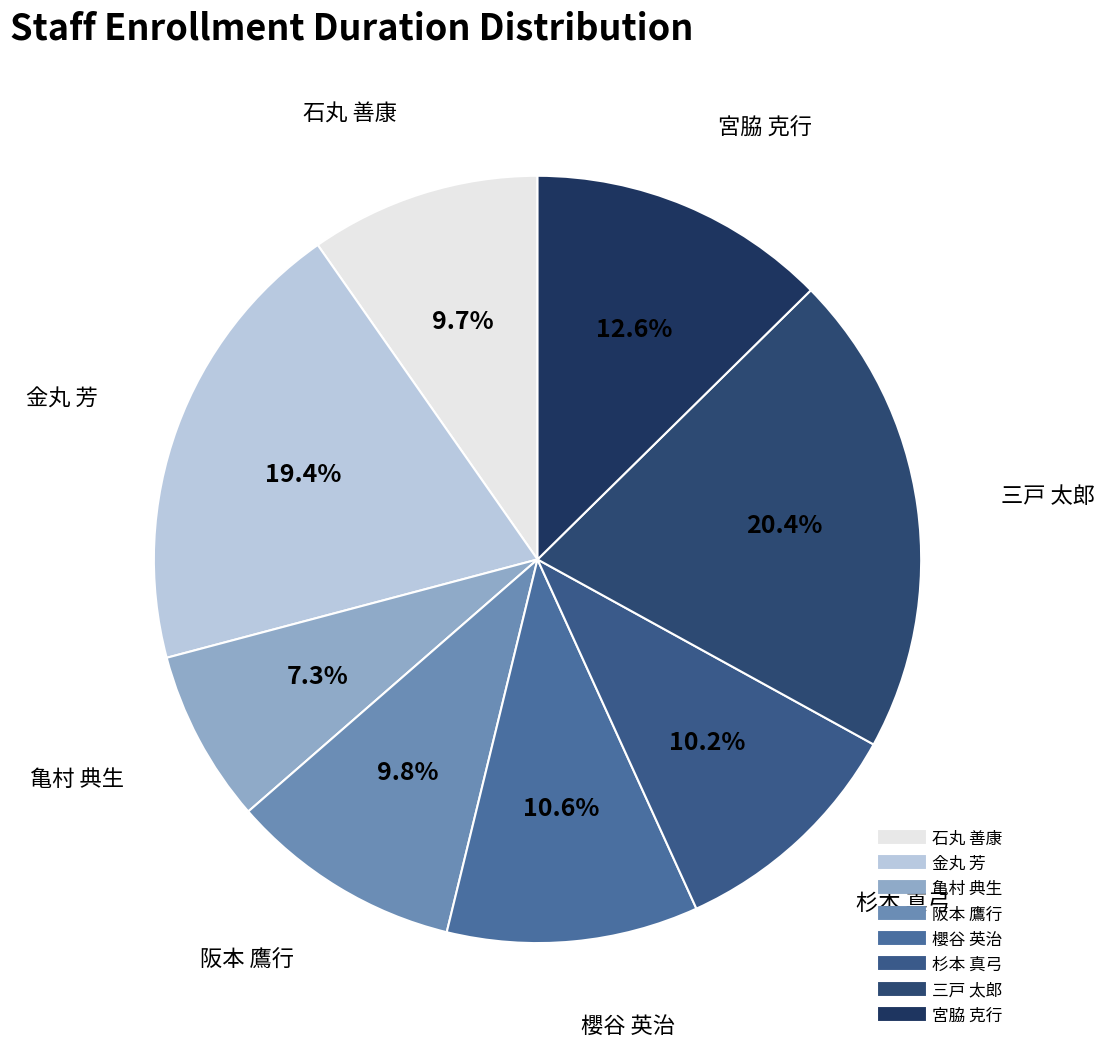

Does any single category account for the majority?

No